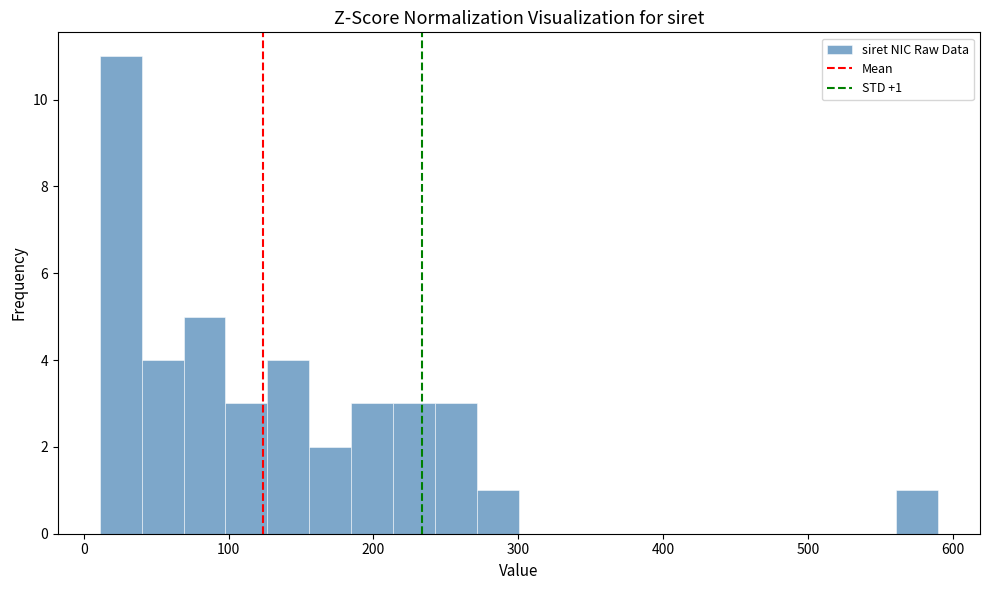

Read against the x-axis, roughly where is the centre of the tallest bar?

30